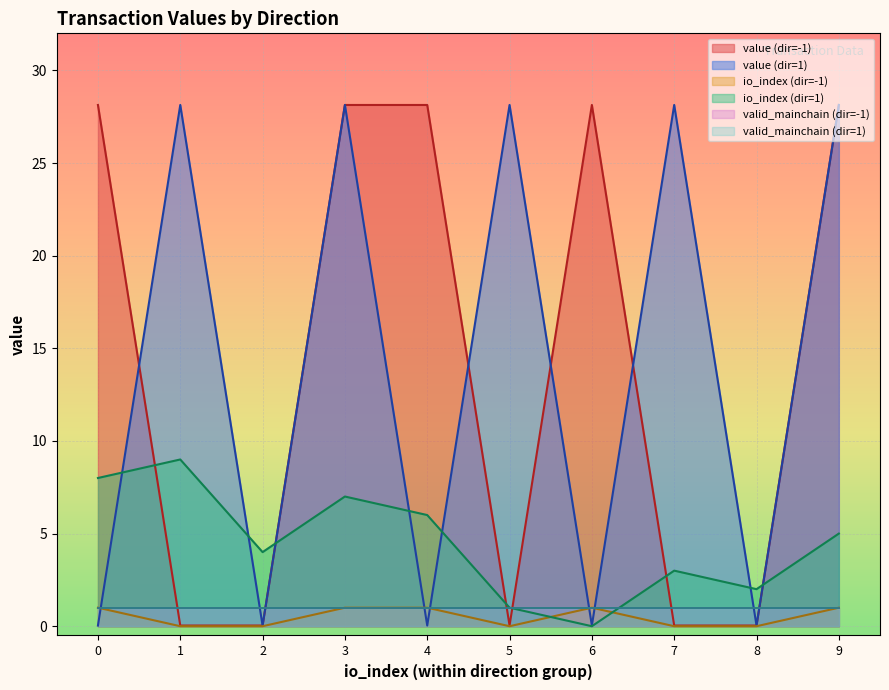

Reading left to right, list all the values displayed in this chart.

io_index: -1=1.0	-1=0.0	-1=0.0	-1=1.0	-1=1.0	-1=0.0	-1=1.0	-1=0.0	-1=0.0	-1=1.0	1=8.0	1=9.0	1=4.0	1=7.0	1=6.0	1=1.0	1=0.0	1=3.0	1=2.0	1=5.0
value: -1=28.1	-1=0.0	-1=0.0	-1=28.1	-1=28.1	-1=0.0	-1=28.1	-1=0.0	-1=0.0	-1=28.1	1=0.0	1=28.1	1=0.0	1=28.1	1=0.0	1=28.1	1=0.0	1=28.1	1=0.0	1=28.1
valid_mainchain: -1=1.0	-1=1.0	-1=1.0	-1=1.0	-1=1.0	-1=1.0	-1=1.0	-1=1.0	-1=1.0	-1=1.0	1=1.0	1=1.0	1=1.0	1=1.0	1=1.0	1=1.0	1=1.0	1=1.0	1=1.0	1=1.0